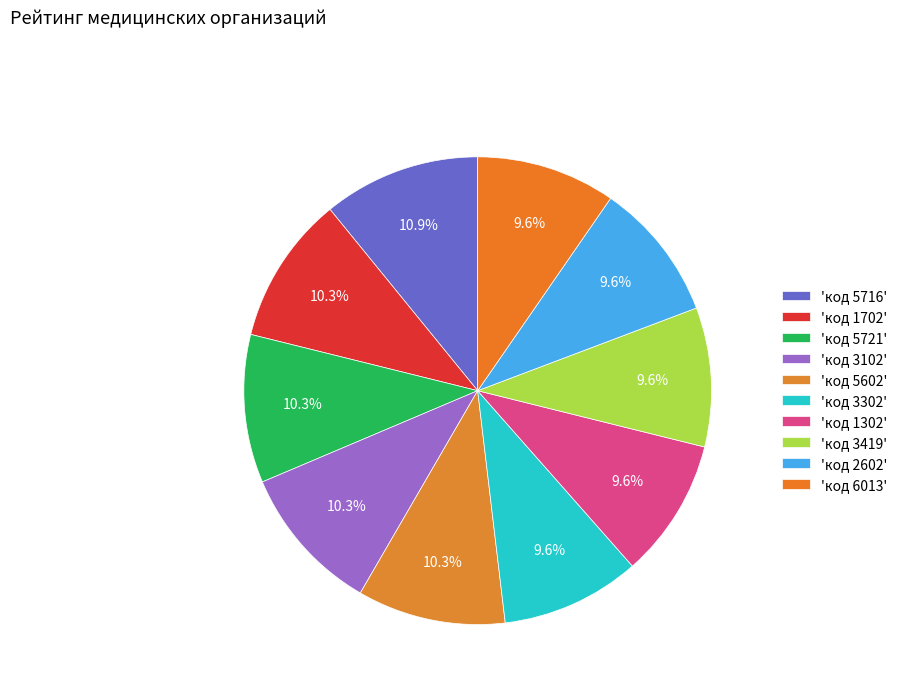

Is there any slice that represents more than half of the pie?

No